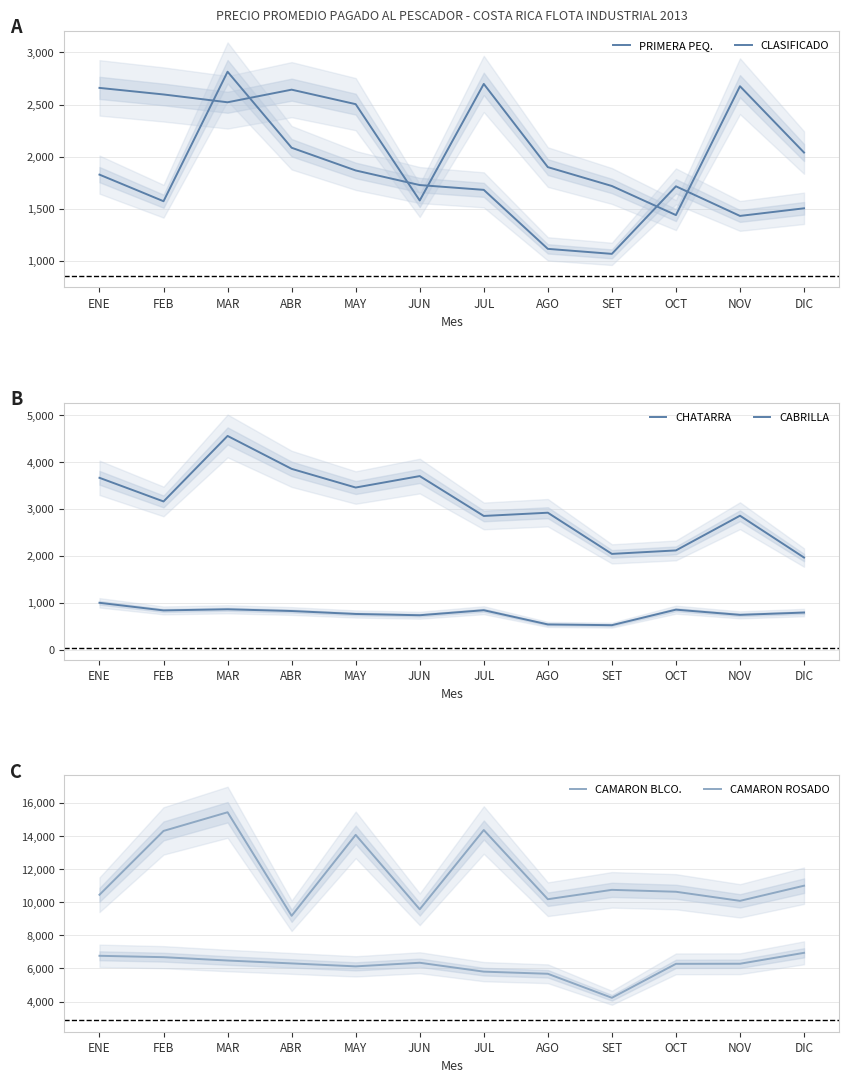

Which category has the lowest value in the PRIMERA PEQ. series?

OCT